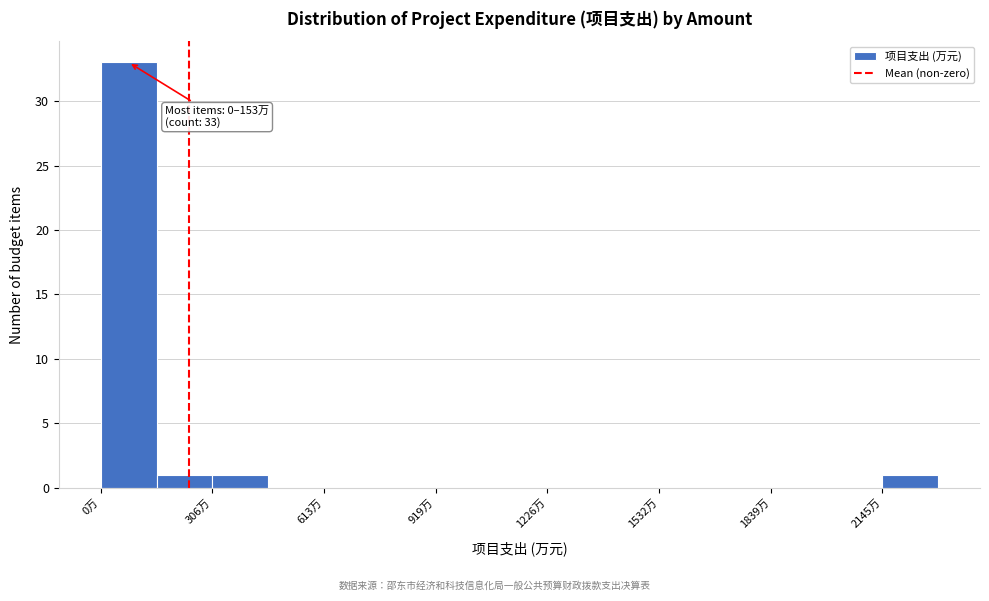

Around what value on the x-axis is the tallest bar? Give the approximate position of its centre, as read against the axis.

100